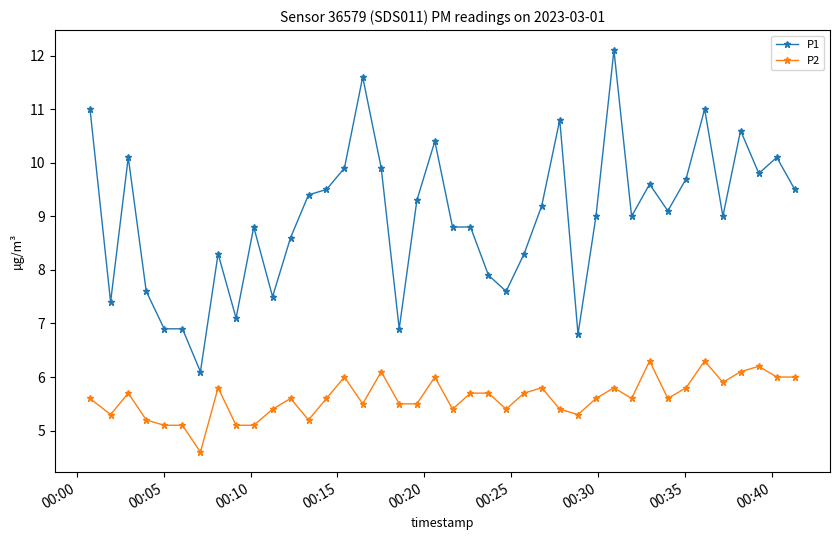

Which series has the largest total across all categories?

P1